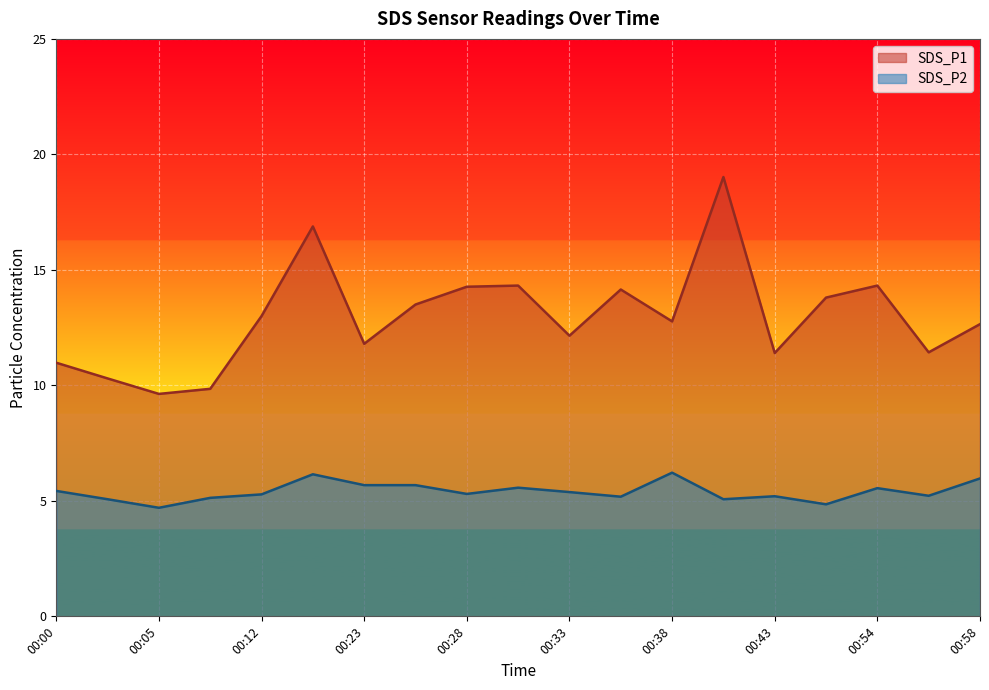

What is the value of the SDS_P1 point at the 1st from the left?

11.0